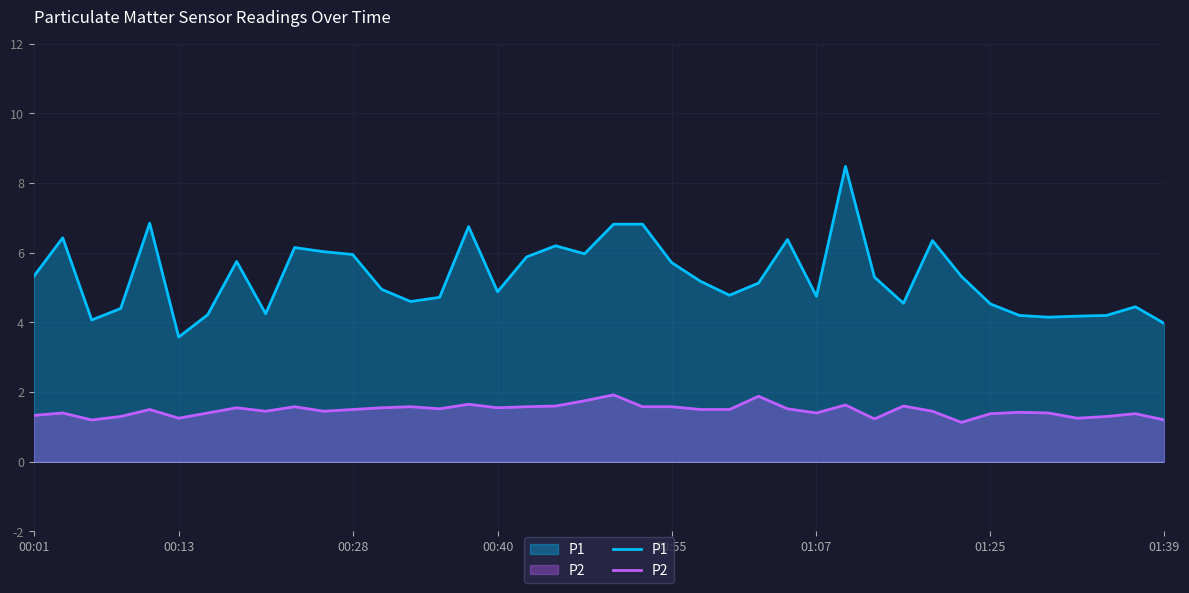

Between 10 and 12, which series saw the biggest shift?

P1